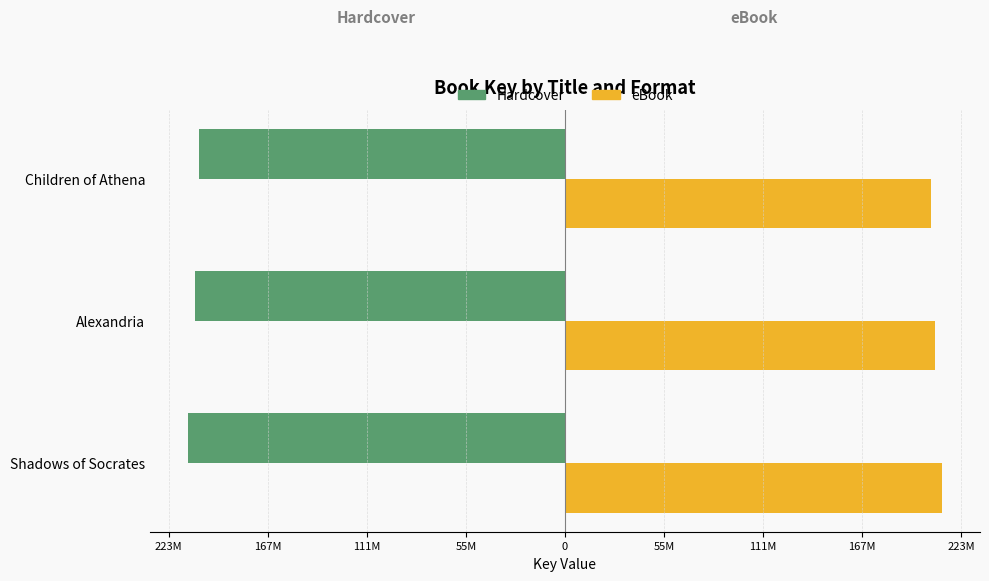

What are all the series names shown in the legend?

Hardcover, eBook